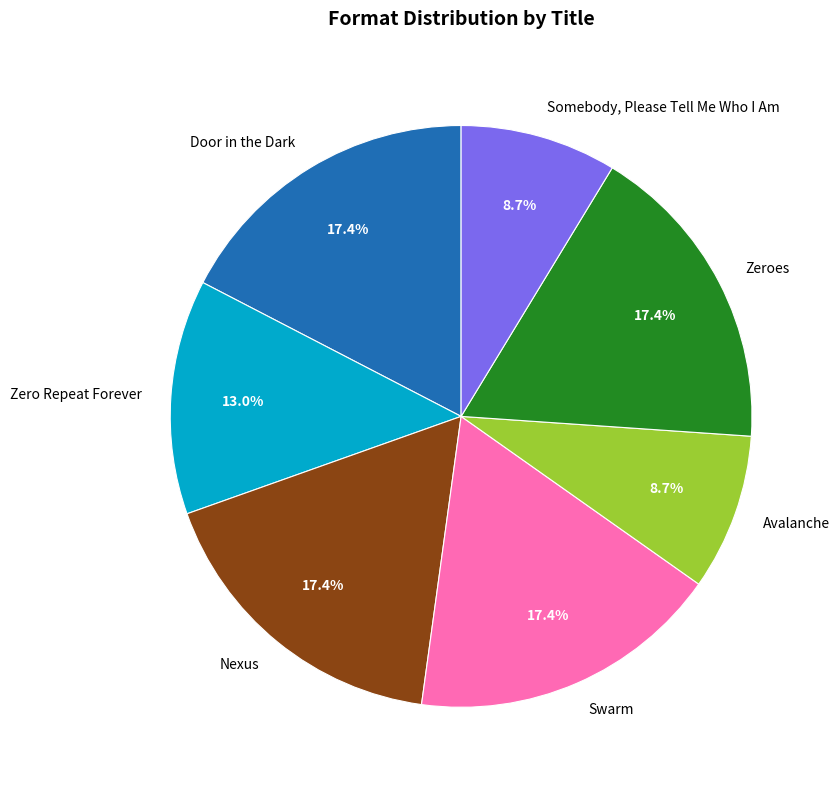

Approximately how many times larger is the value at Nexus compared to Somebody, Please Tell Me Who I Am?

2.0